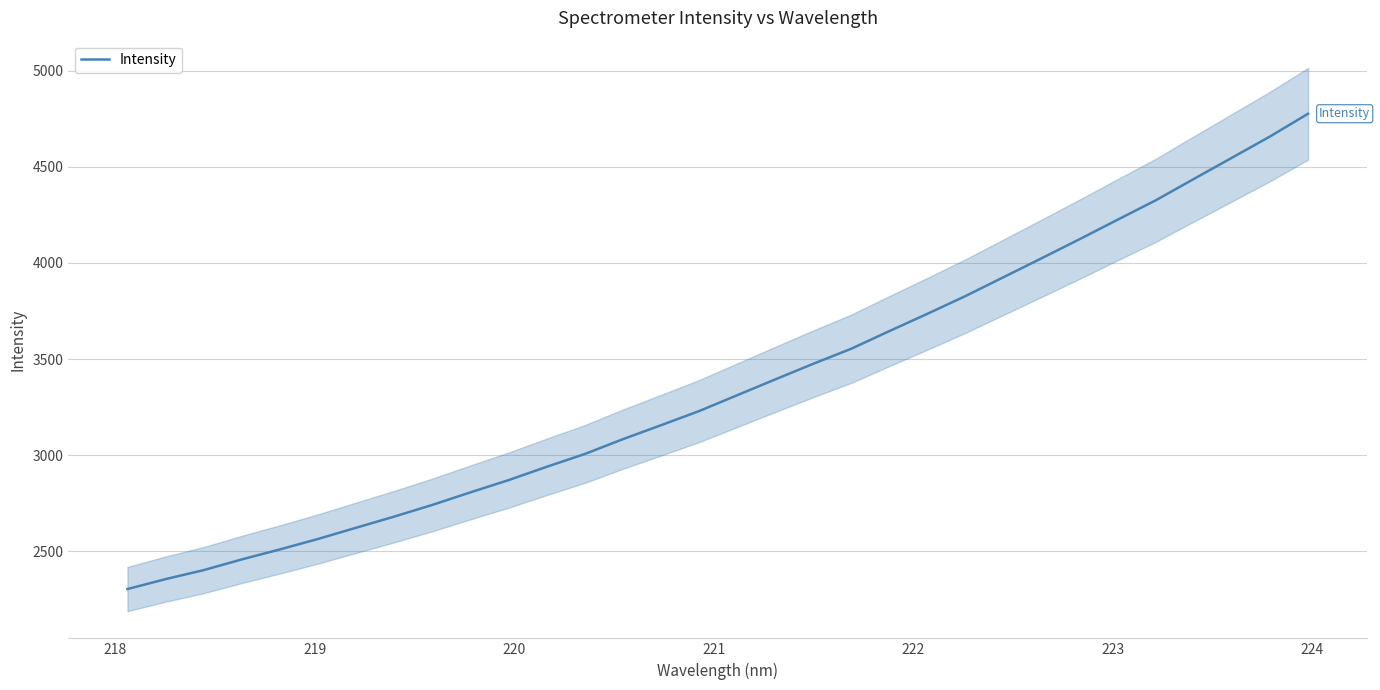

What is the highest value of the Intensity series?

4776.2